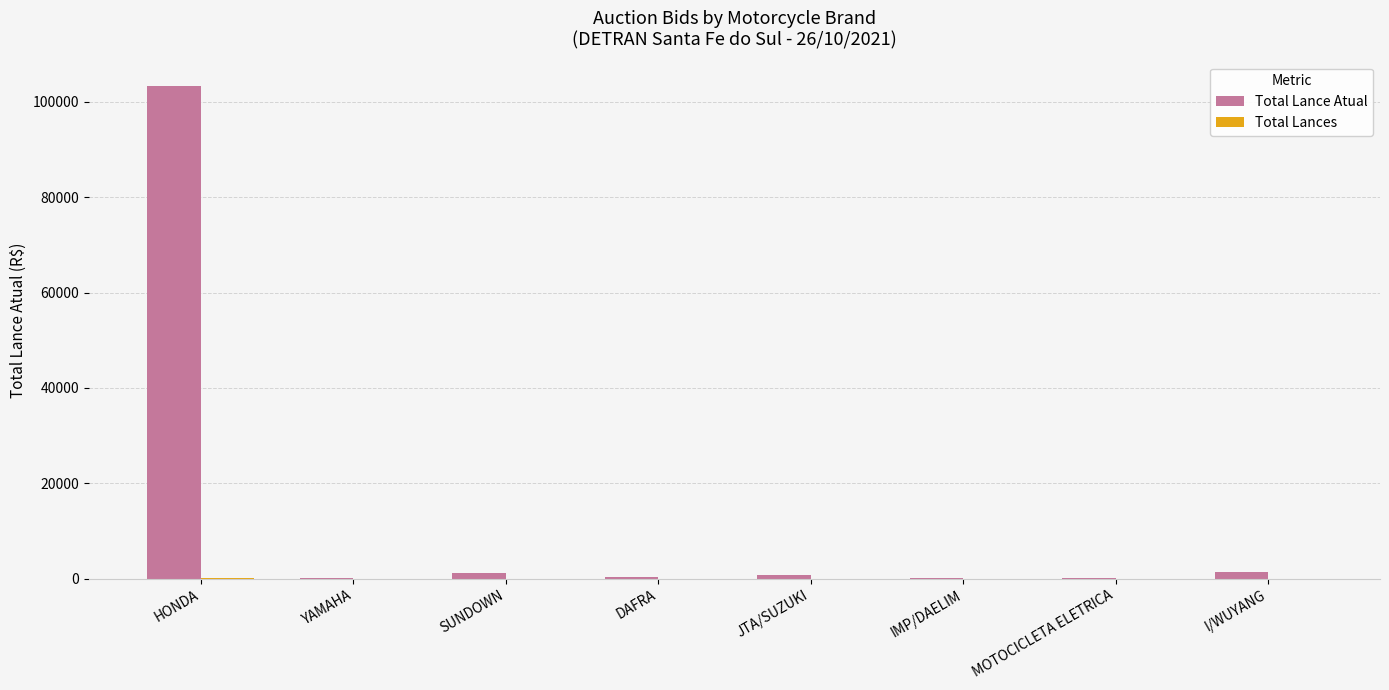

How many groups of bars are there?

8